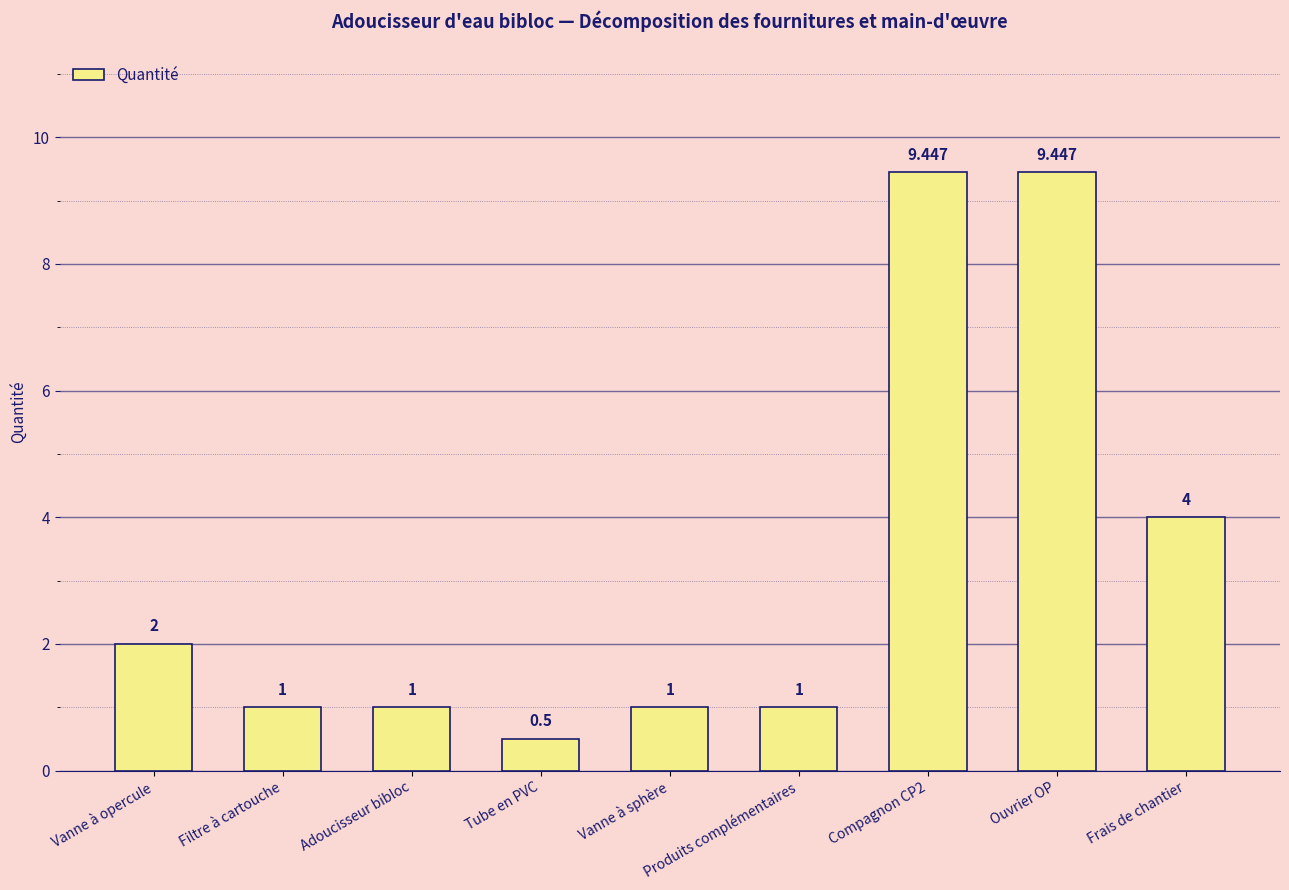

Reading left to right, transcribe all the data shown in this chart.

2.0	1.0	1.0	0.5	1.0	1.0	9.4	9.4	4.0